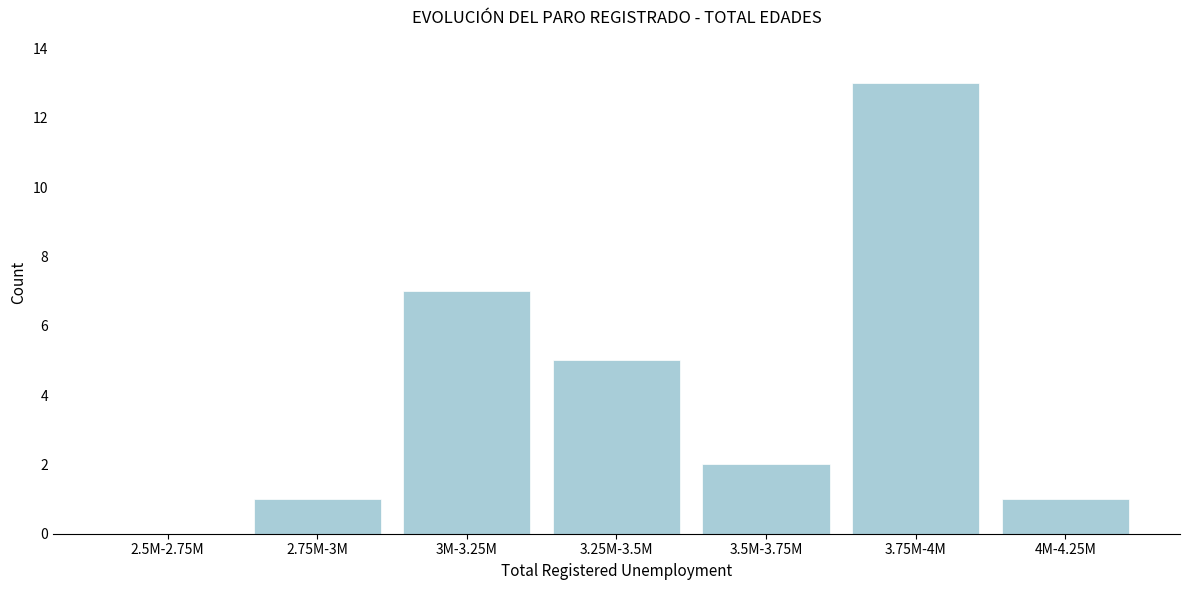

Reading right to left, extract all data points from this chart.

4M-4.25M=1	3.75M-4M=13	3.5M-3.75M=2	3.25M-3.5M=5	3M-3.25M=7	2.75M-3M=1	2.5M-2.75M=0